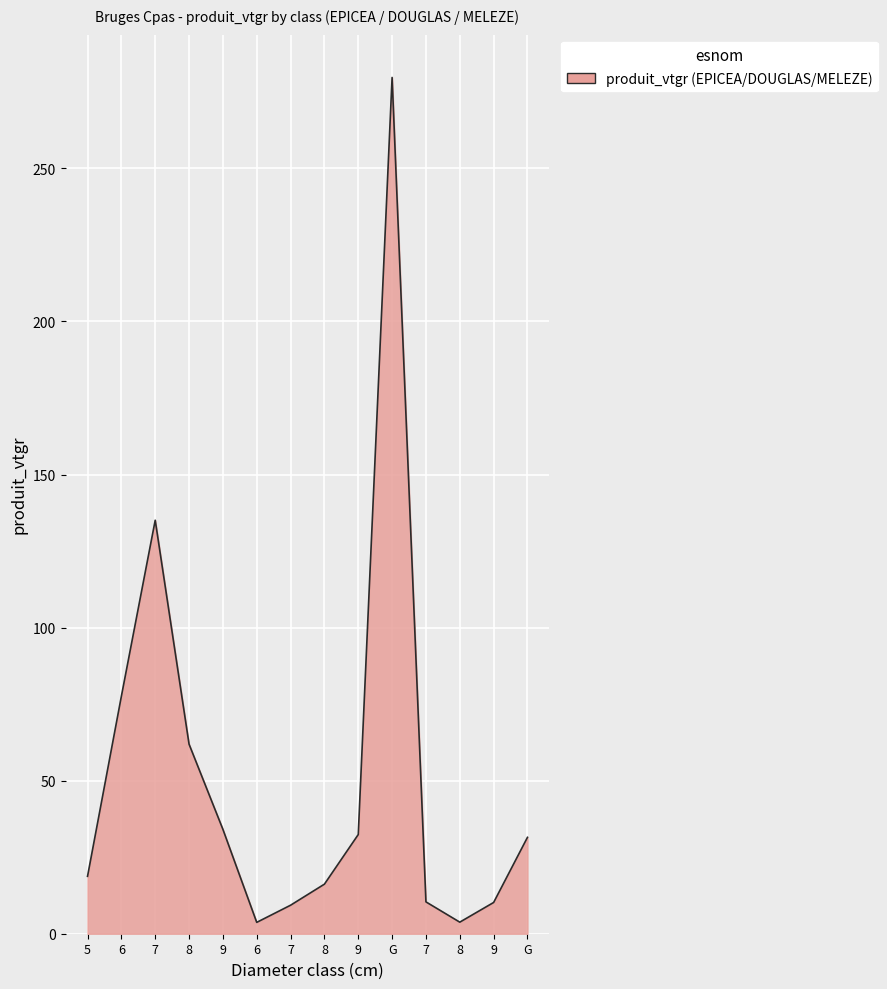

List the labels in order of value, smallest first.

6, 8, 7, 9, 7, 8, 5, G, 9, 9, 8, 6, 7, G